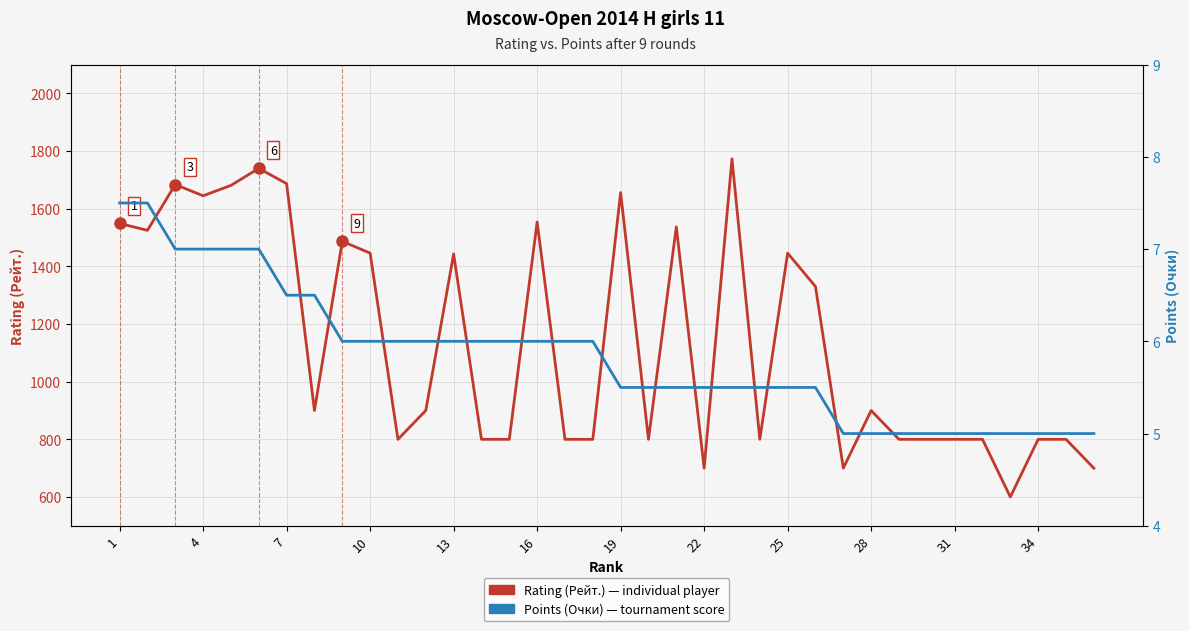

Does the chart display data point markers on the line(s)?

No